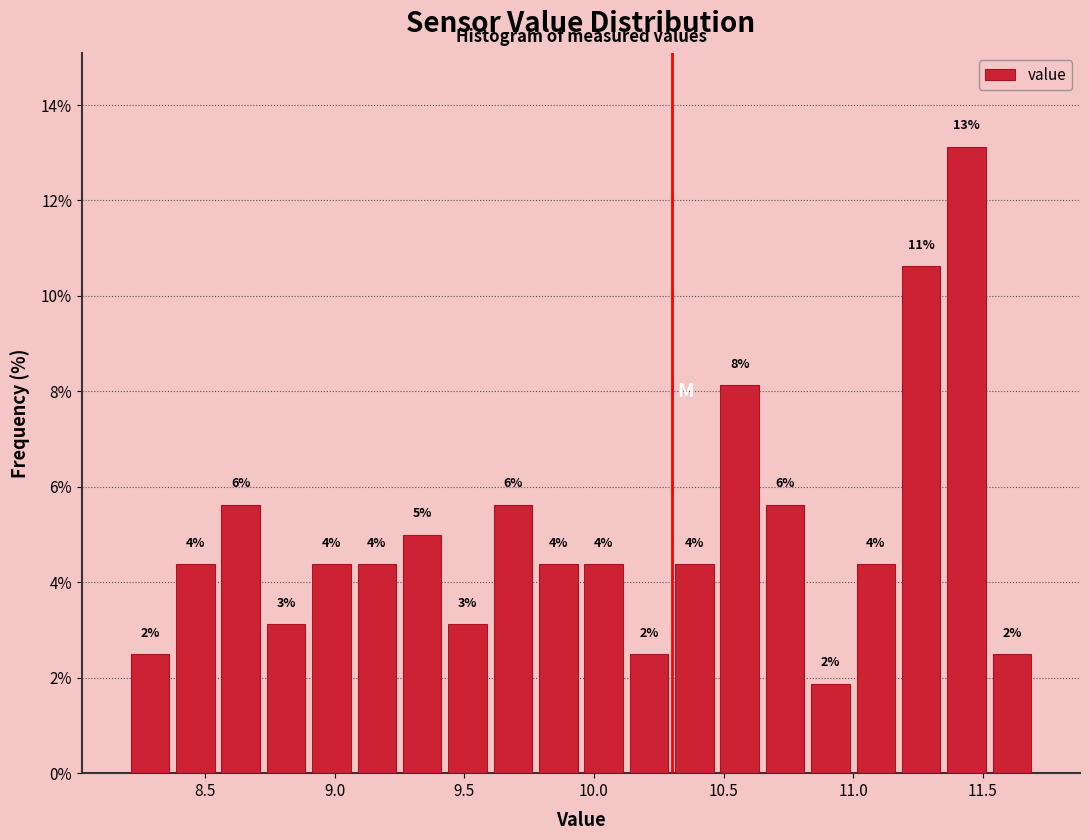

Read against the x-axis, roughly where is the centre of the tallest bar?

11.45